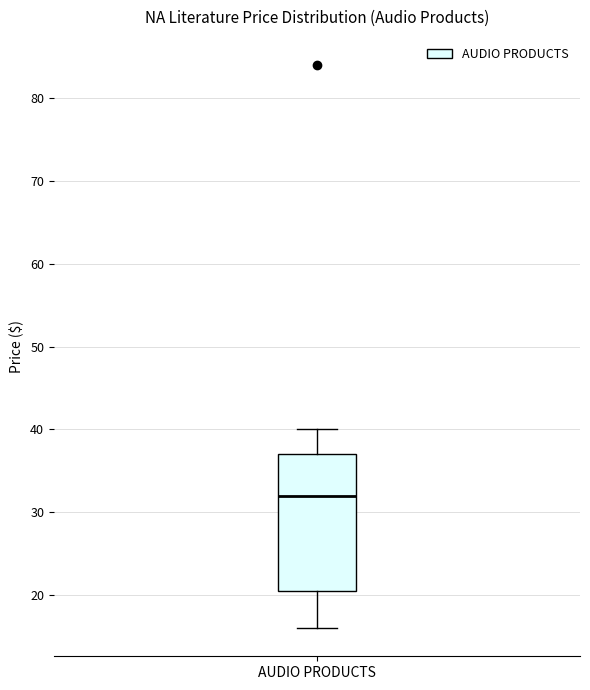

Read this box plot against the y-axis: the position of the median line, the range covered by the box, and the ends of both whiskers. The values are not printed on the chart, so give them approximately, as read against the axis.

median 32, box 21 to 37, whiskers 16 to 40